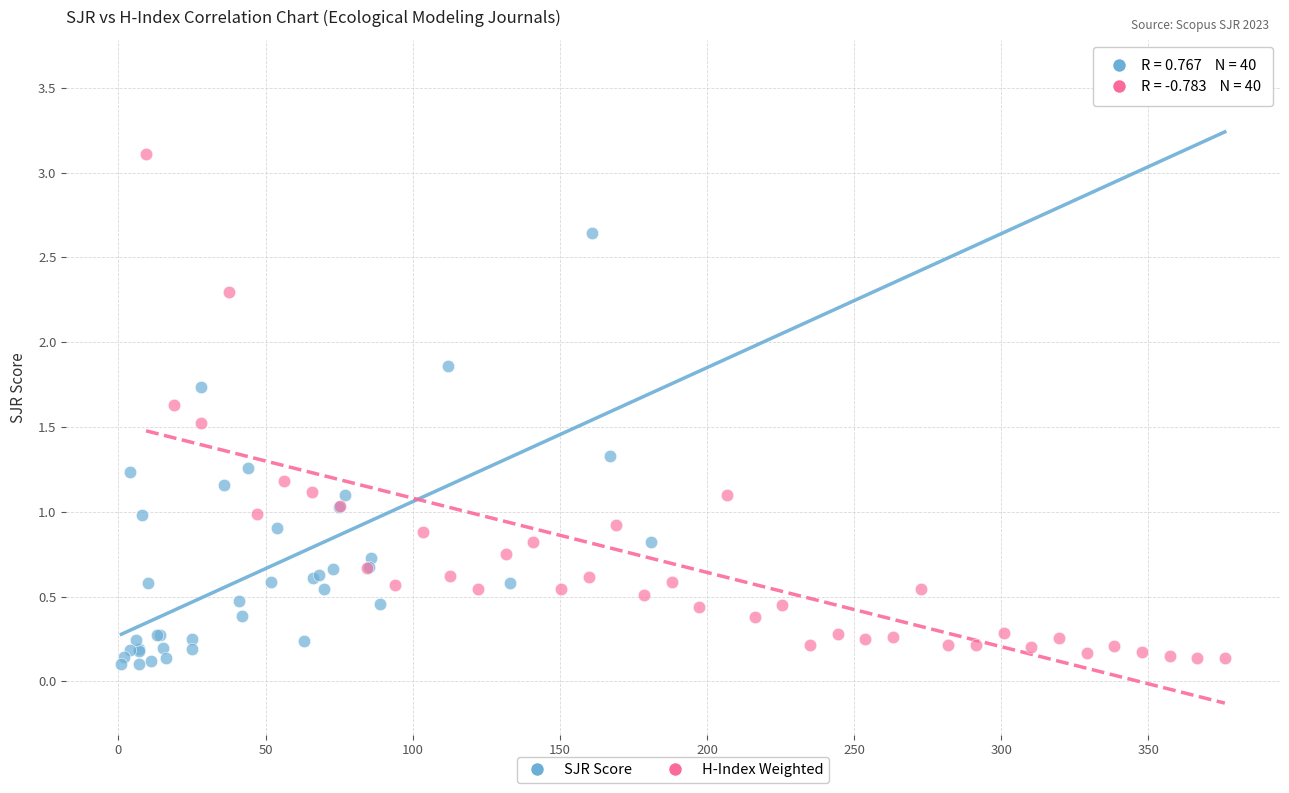

Which series has the widest spread of Y values?

SJR Score